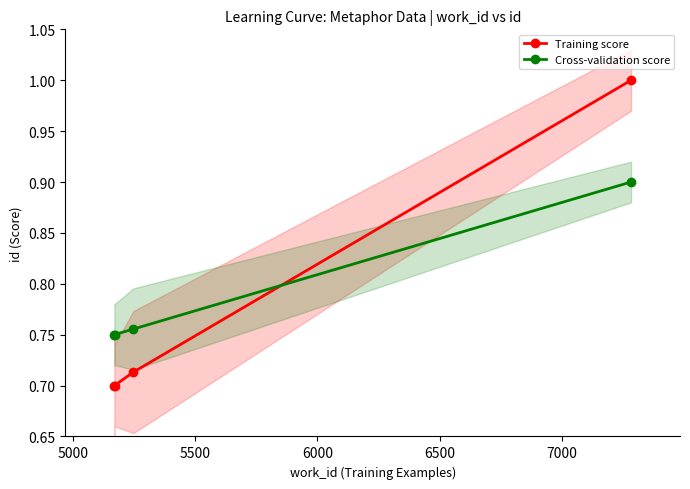

Reading left to right, transcribe all the data shown in this chart.

Training score: 0.7	0.7	0.7	1.0
Cross-validation score: 0.8	0.8	0.8	0.9